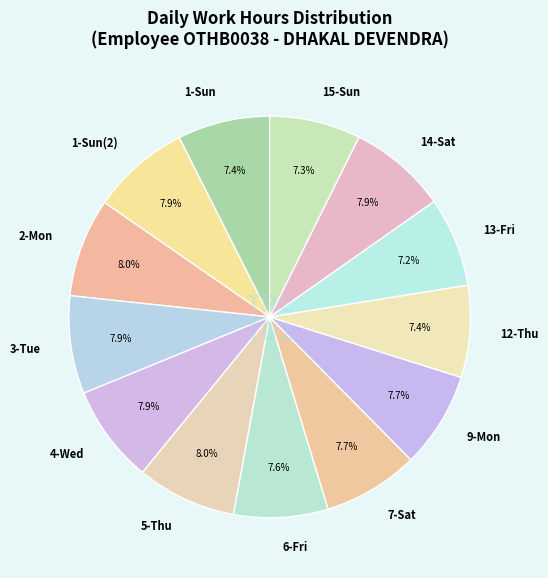

How many slices are in this pie chart?

13